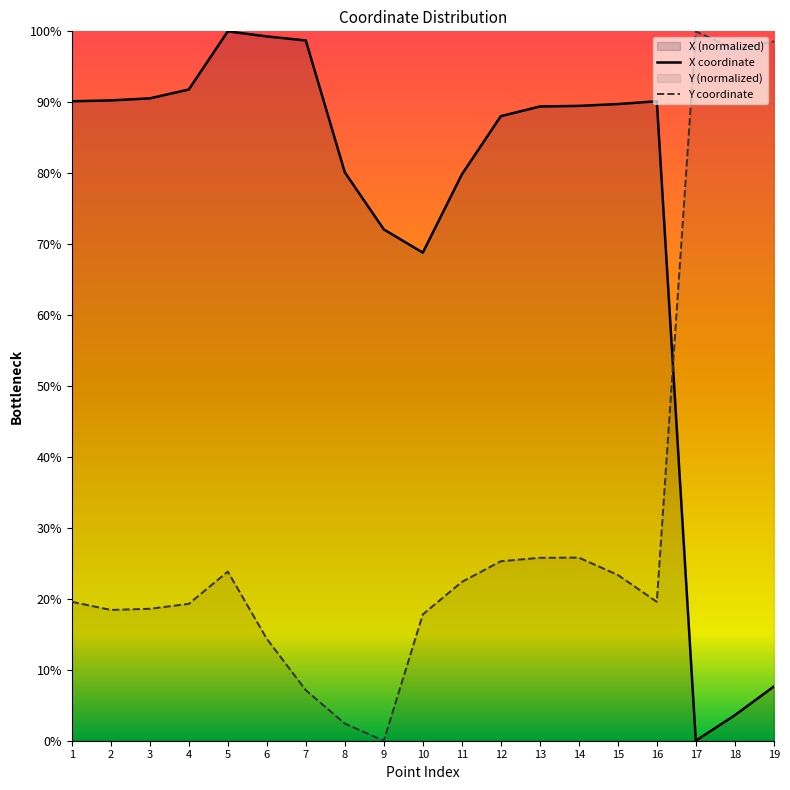

What is the difference between the Y coordinate values at 3 and 16?

1.0